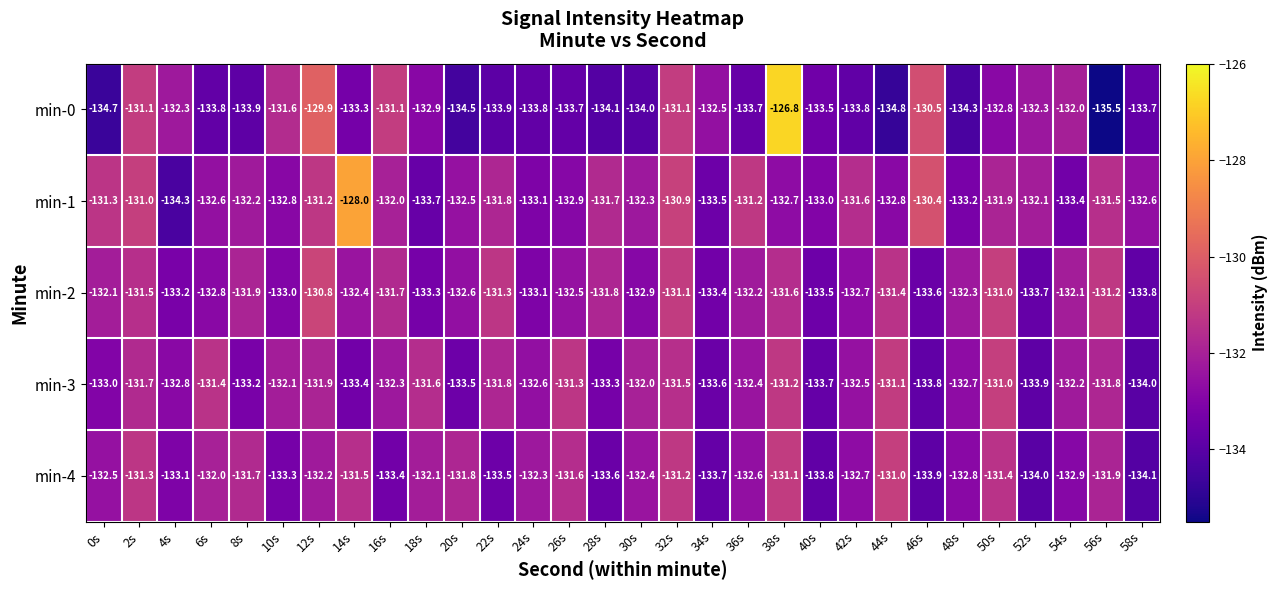

Which category has the lowest value in the min-1 series?

4s